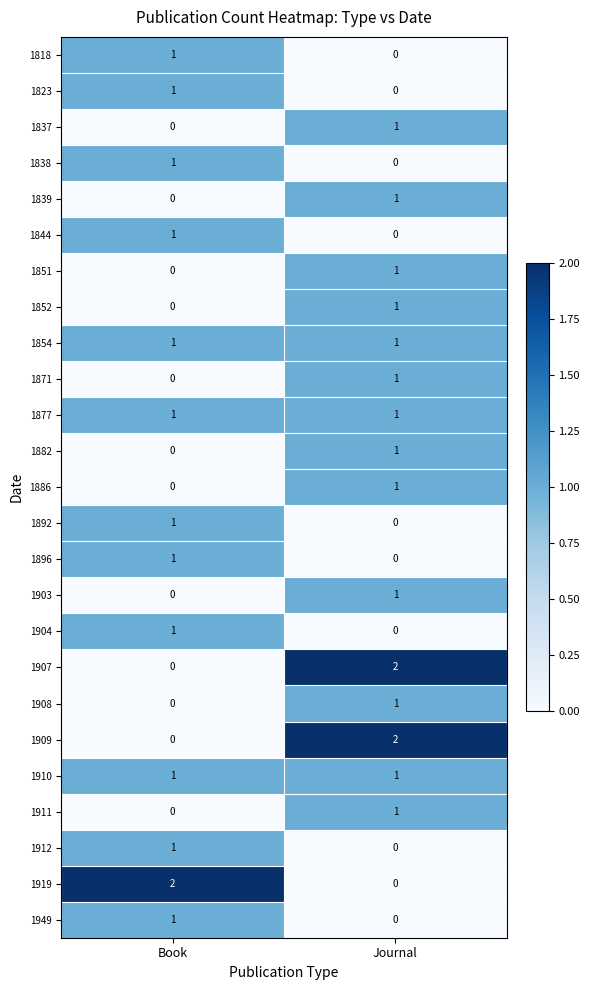

True or false: 1903 has a value of 1 at Journal.

True